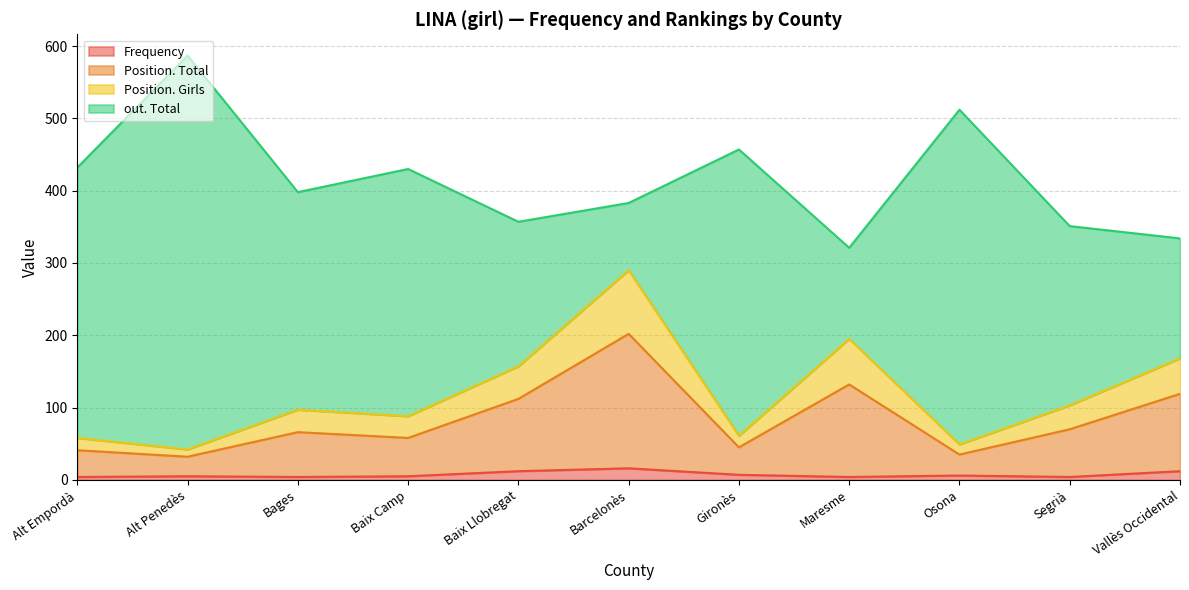

At which category is the sum across all series the highest?

Alt Penedès